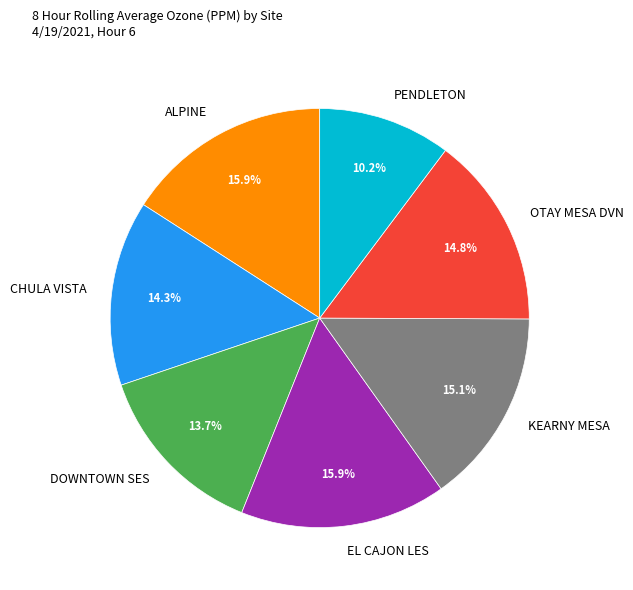

How many segments does this pie chart have?

7